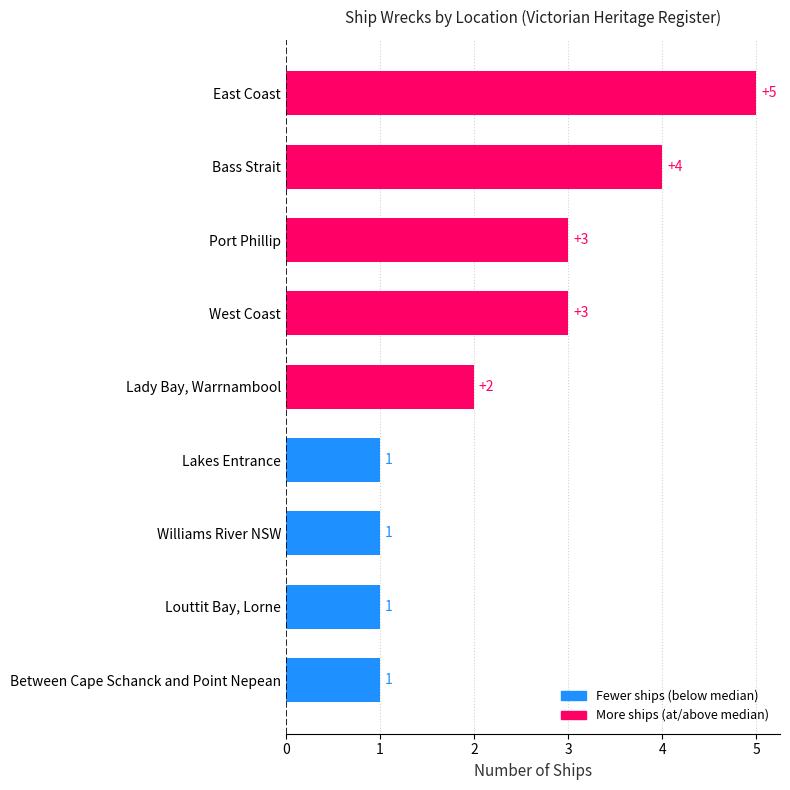

The chart shows a value of 4 at Bass Strait. True or false?

True